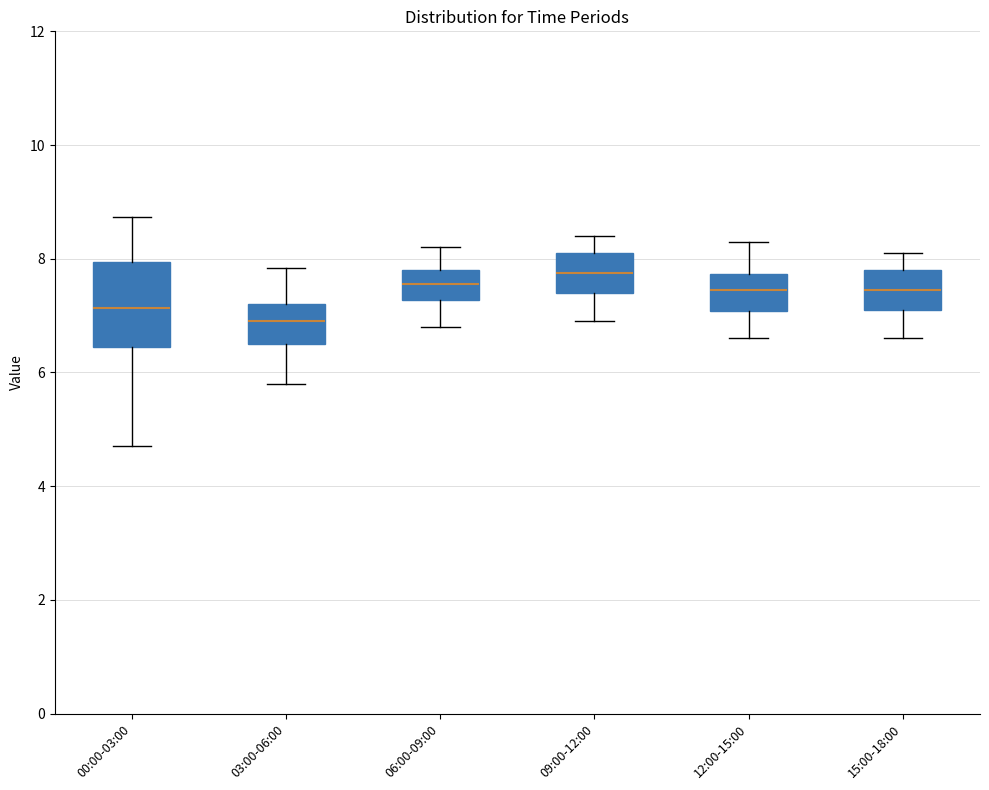

Which box's median line is the highest?

09:00-12:00